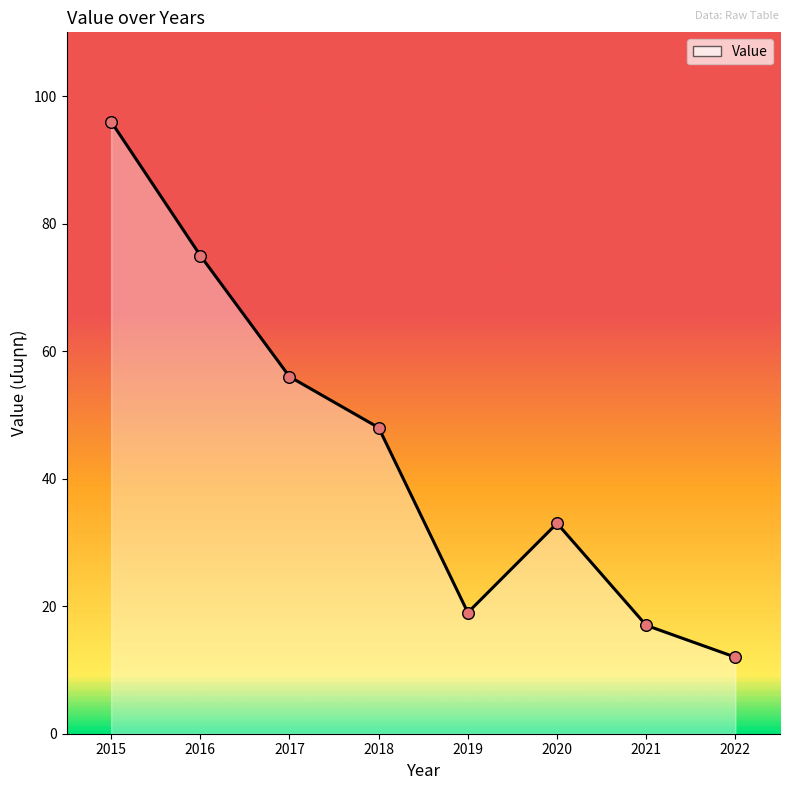

Approximately how many times larger is the value at 2019 compared to 2022?

1.6